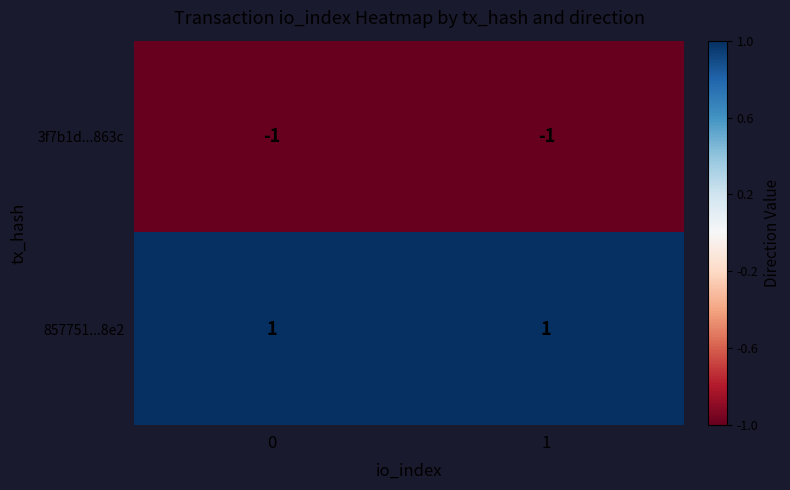

Is the value of 3f7b1d...863c at 1 greater than the value of 857751...8e2 at 0?

No